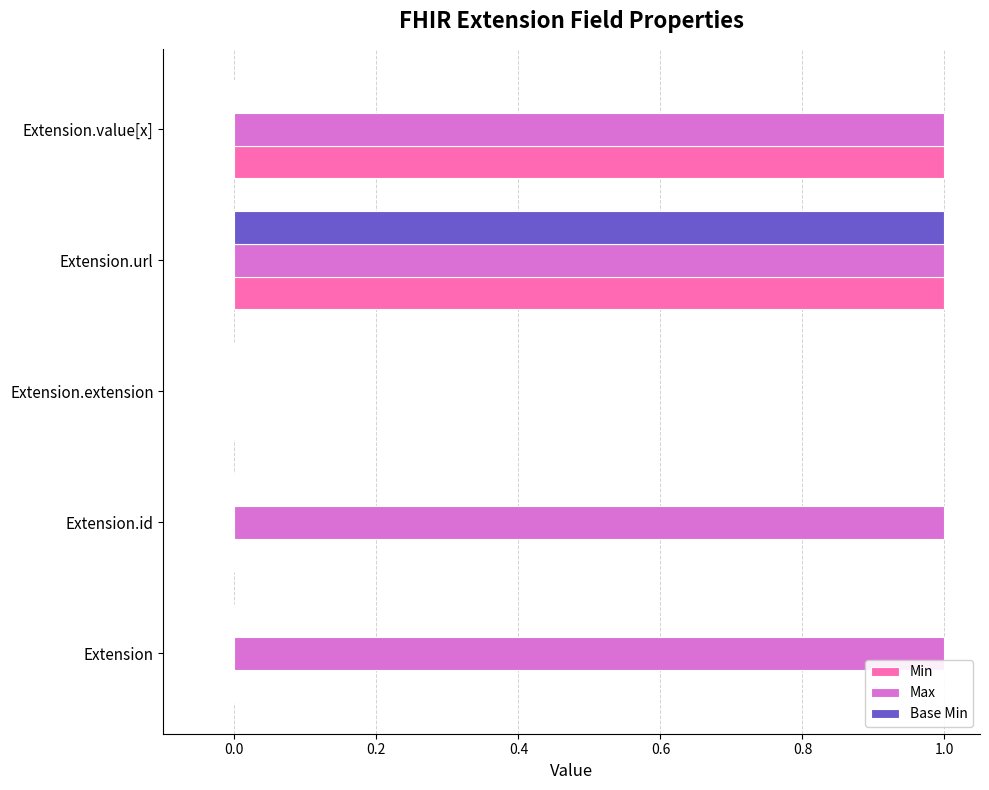

True or false: Max has a value of 1 at Extension.value[x].

True